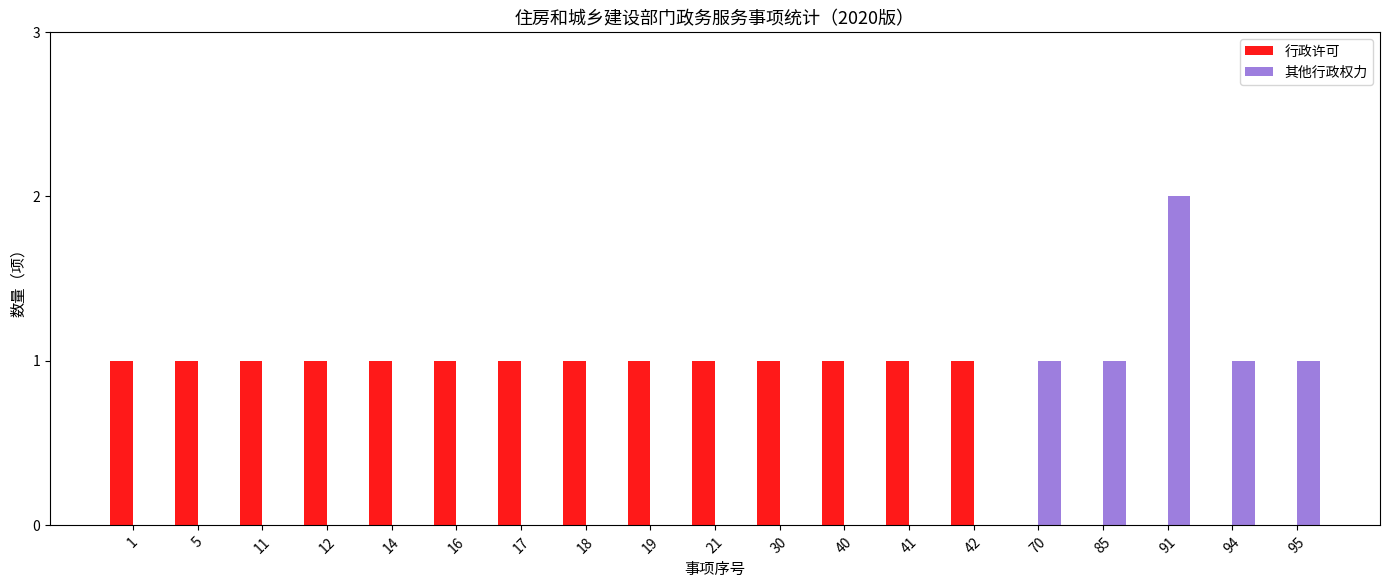

At which category is the sum across all series the highest?

91